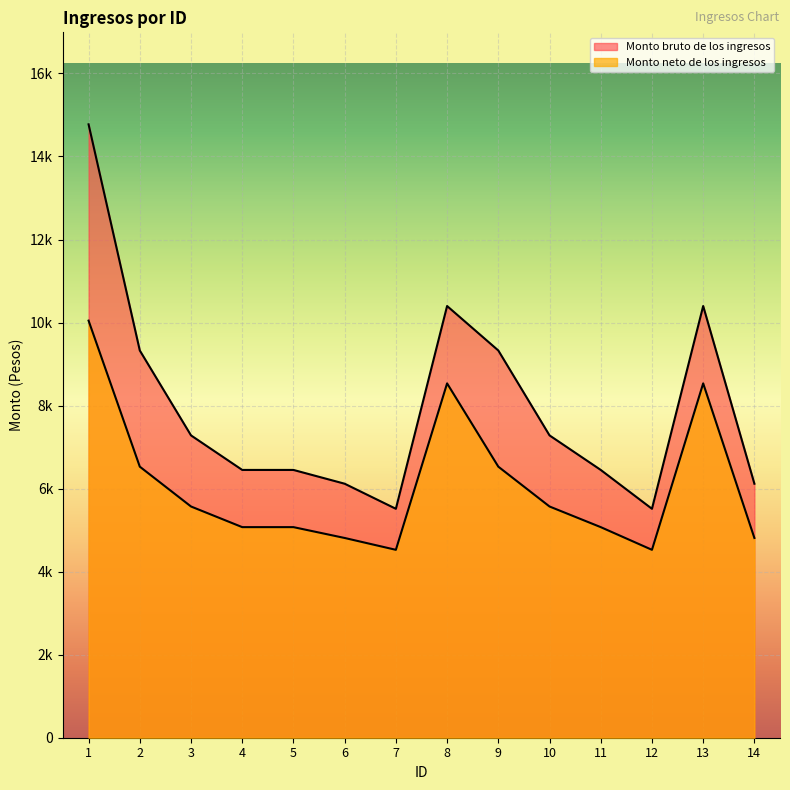

Does the chart display data point markers on the line(s)?

No